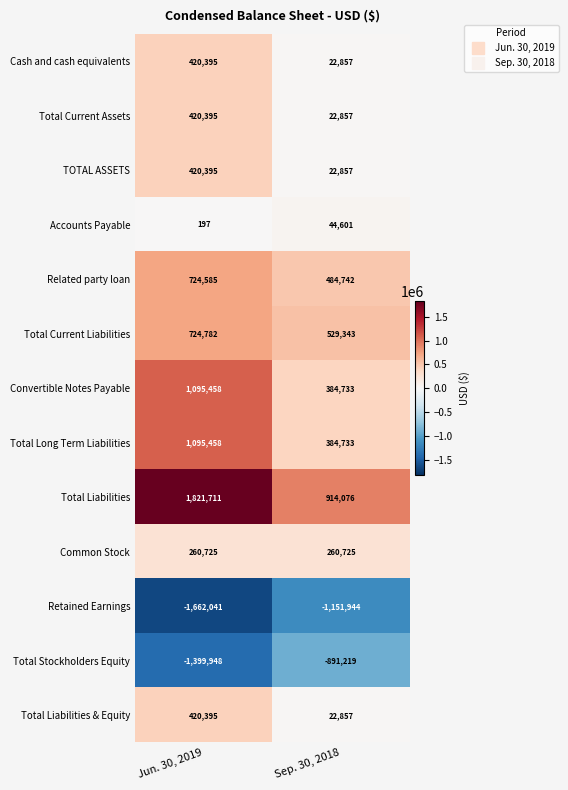

How many values in the Total Current Liabilities series are below 724782?

1